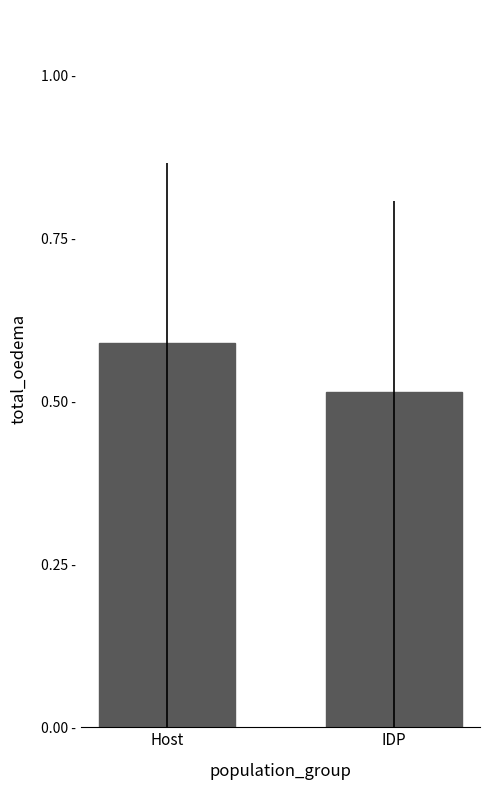

What is the difference between the values at IDP and Host?

0.1